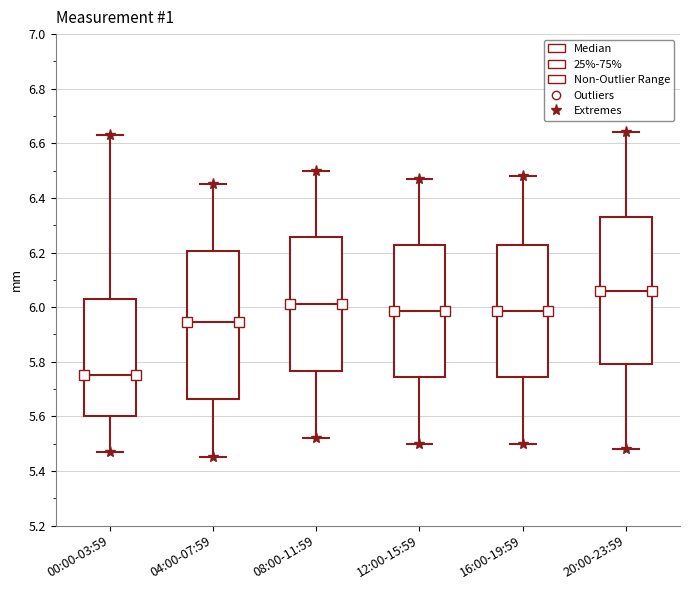

Where does the lower whisker of the box for 12:00-15:59 end on the y-axis? The values are not printed on the chart, so give them approximately, as read against the axis.

5.50